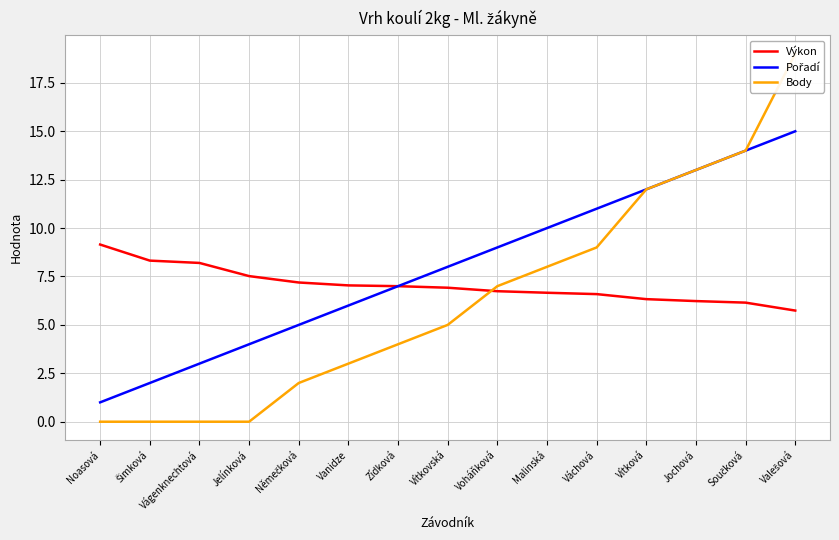

What is the label of the 5th point from the left?

Němečková